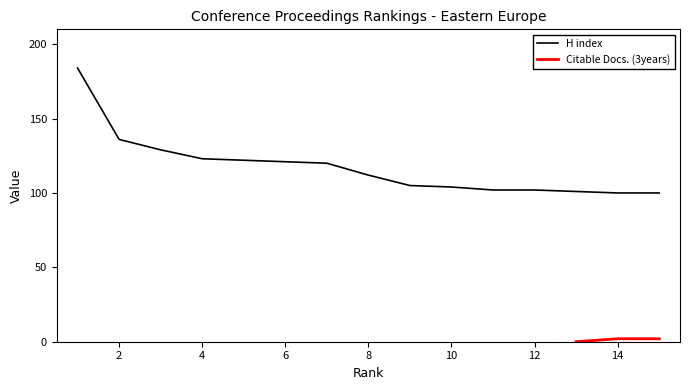

What is the value of the 10th point from the left?

104